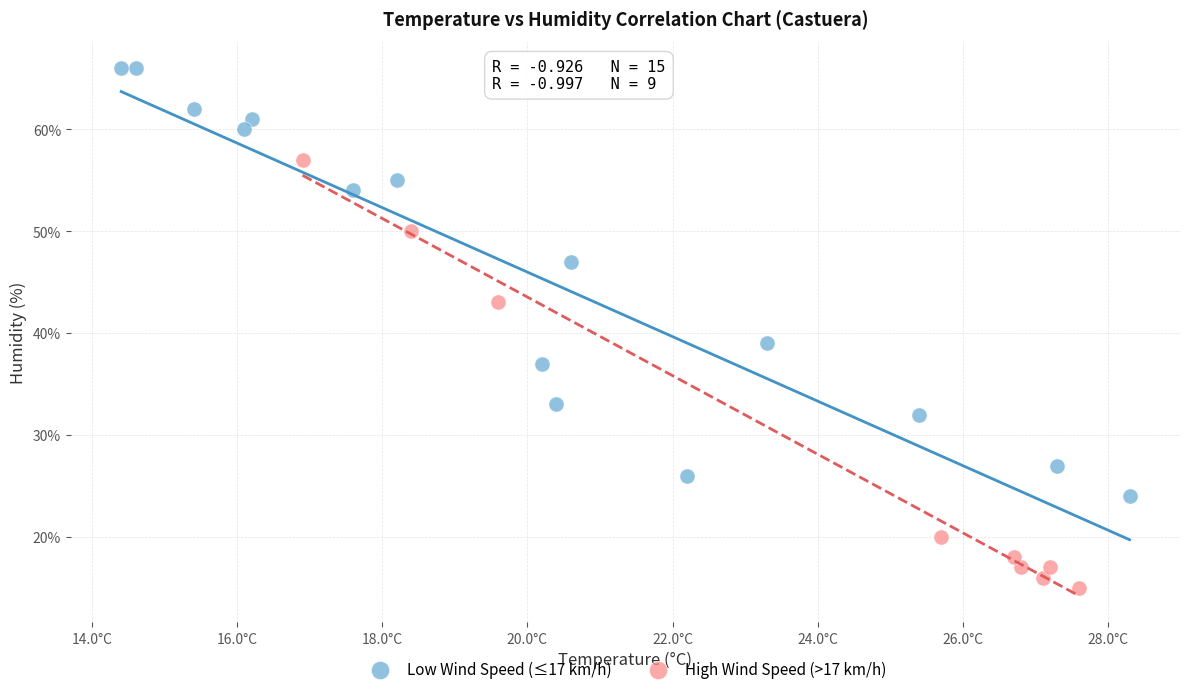

Which series contains the highest Y value?

Low Wind Speed (≤17 km/h)